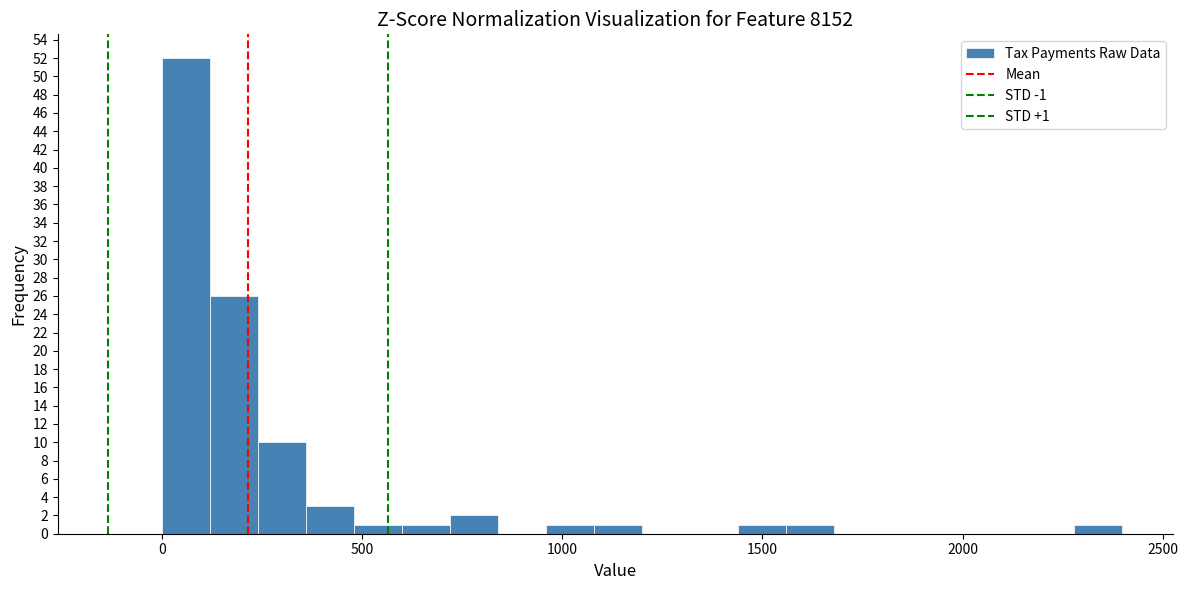

Around what value on the x-axis is the tallest bar? Give the approximate position of its centre, as read against the axis.

50